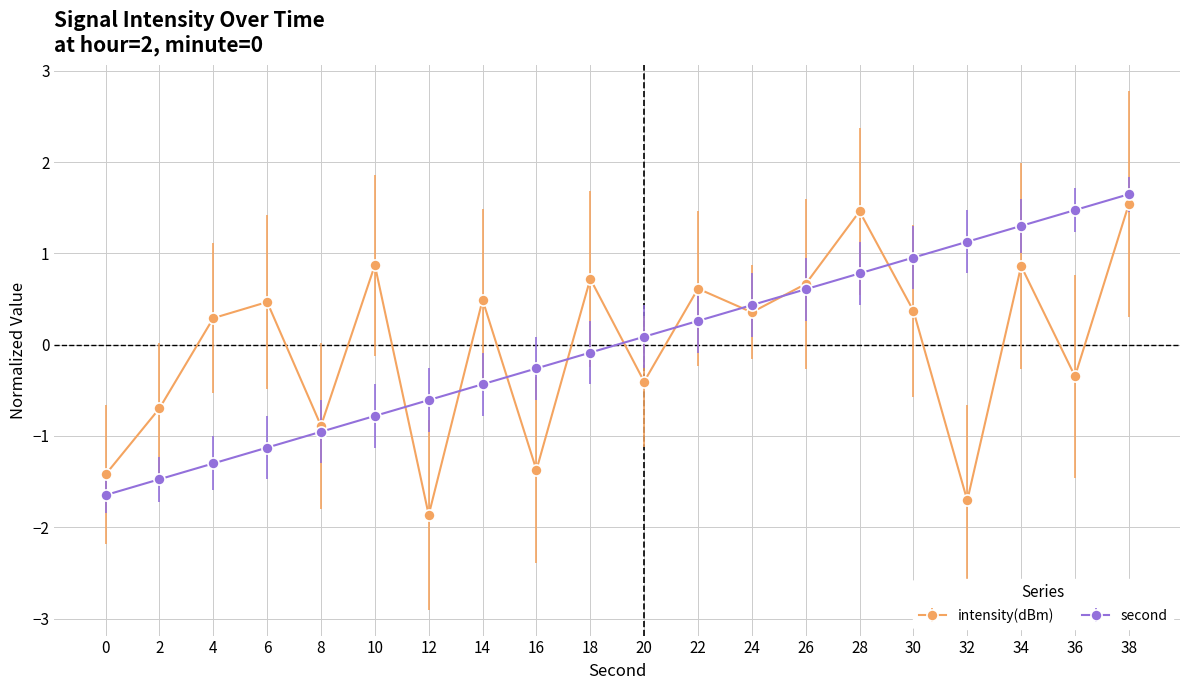

At which label does intensity(dBm) first exceed 0?

4